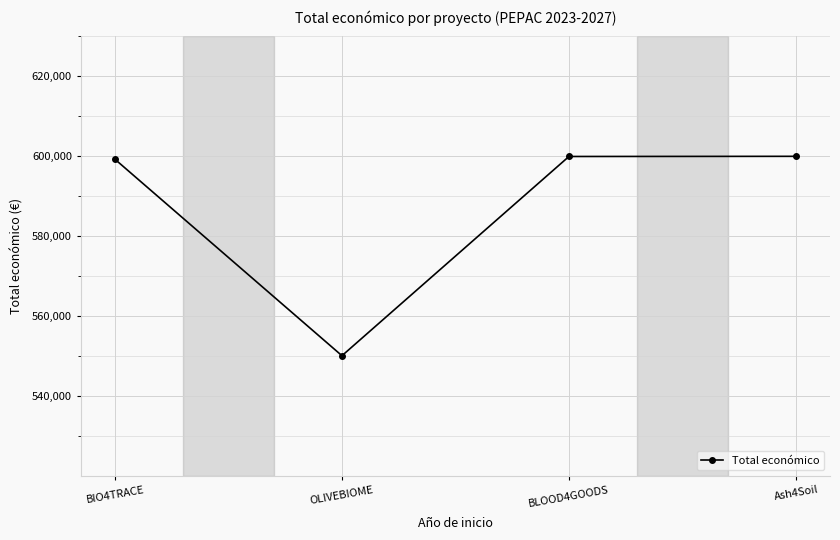

True or false: there are more than 1 points higher than both neighbors.

False